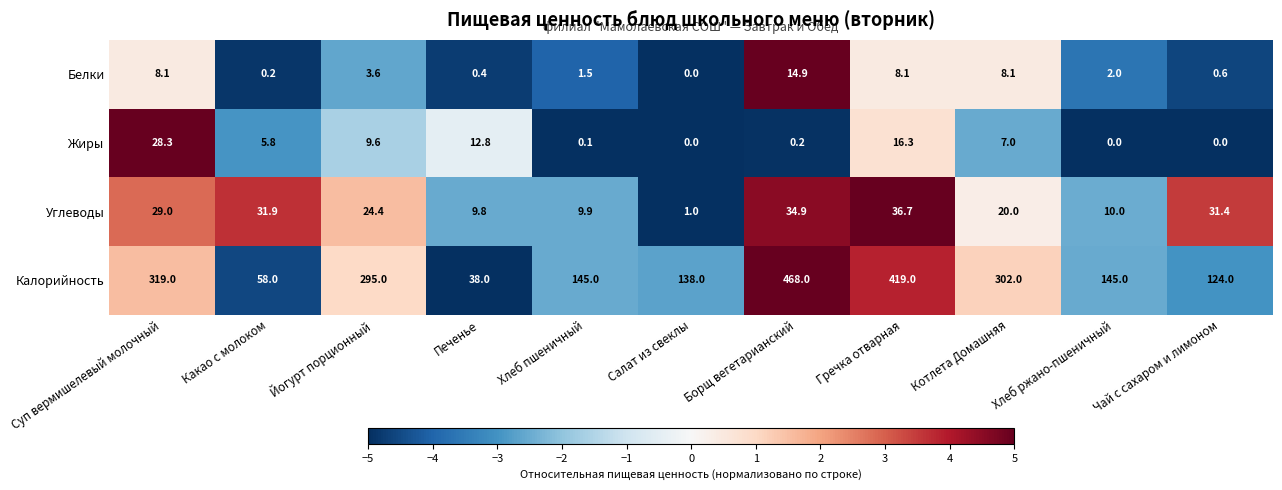

At Какао с молоком, list the series in order from smallest to largest.

Белки, Жиры, Углеводы, Калорийность